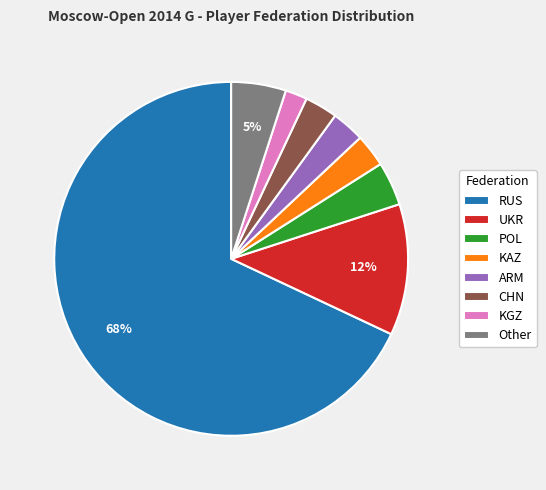

To the nearest percent, what percentage of the pie is KGZ?

2%